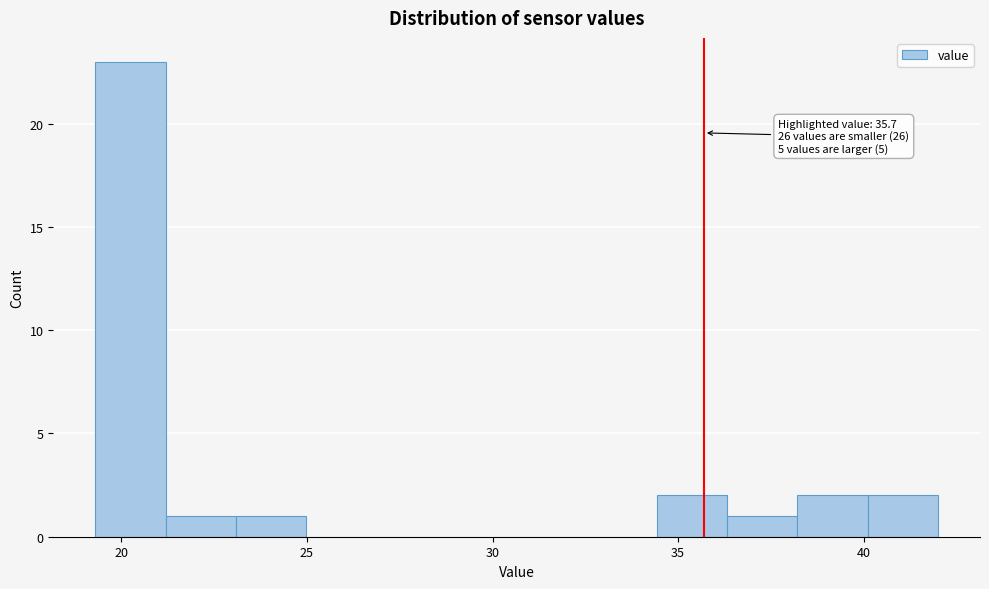

Around what value on the x-axis is the tallest bar? Give the approximate position of its centre, as read against the axis.

20.0